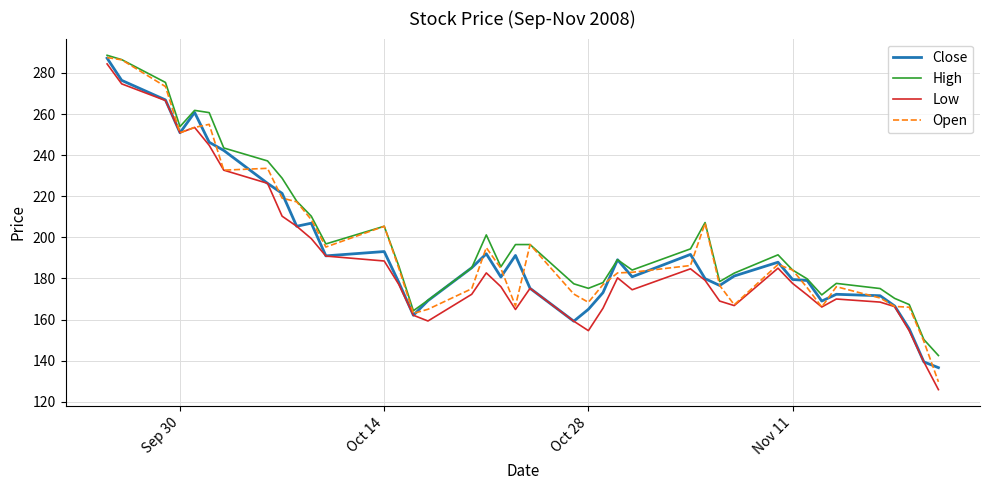

Which series has the widest spread of values?

Low